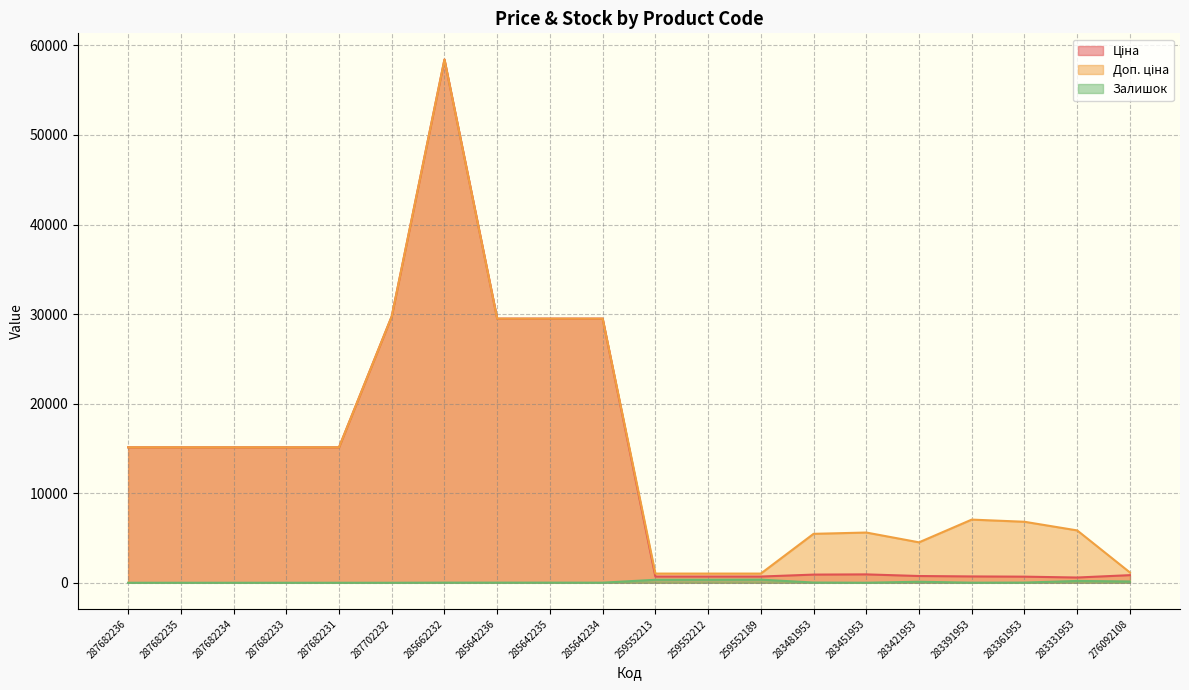

How many interior local peaks does the Ціна series have?

2